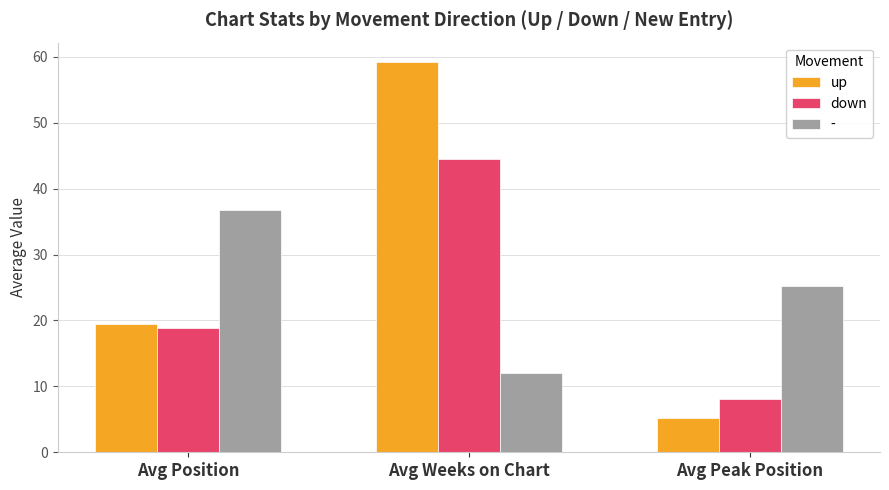

Rank the series at Avg Weeks on Chart from lowest to highest value.

-, down, up